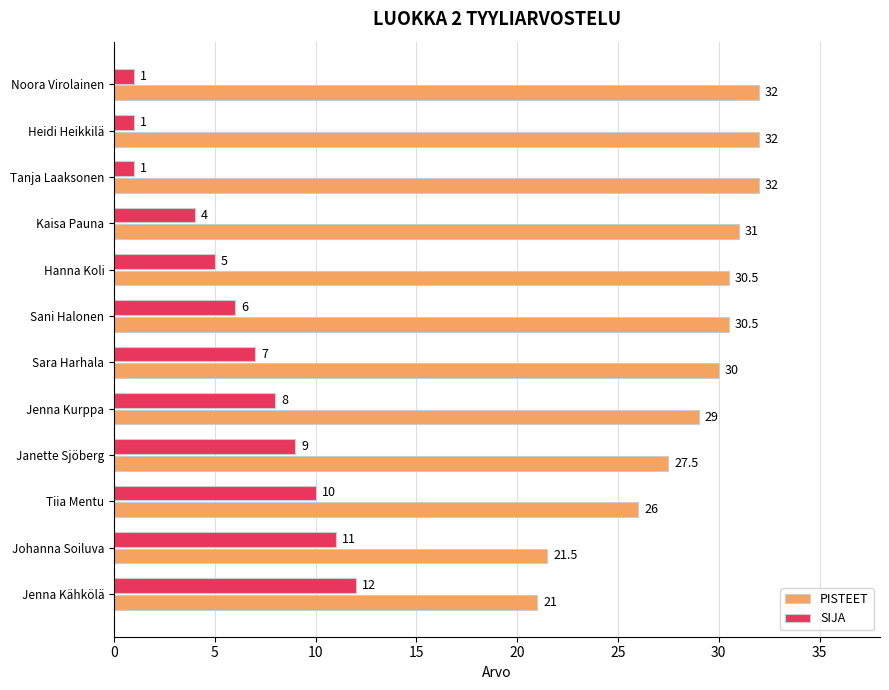

The value of SIJA at Hanna Koli is 5.0. True or false?

True